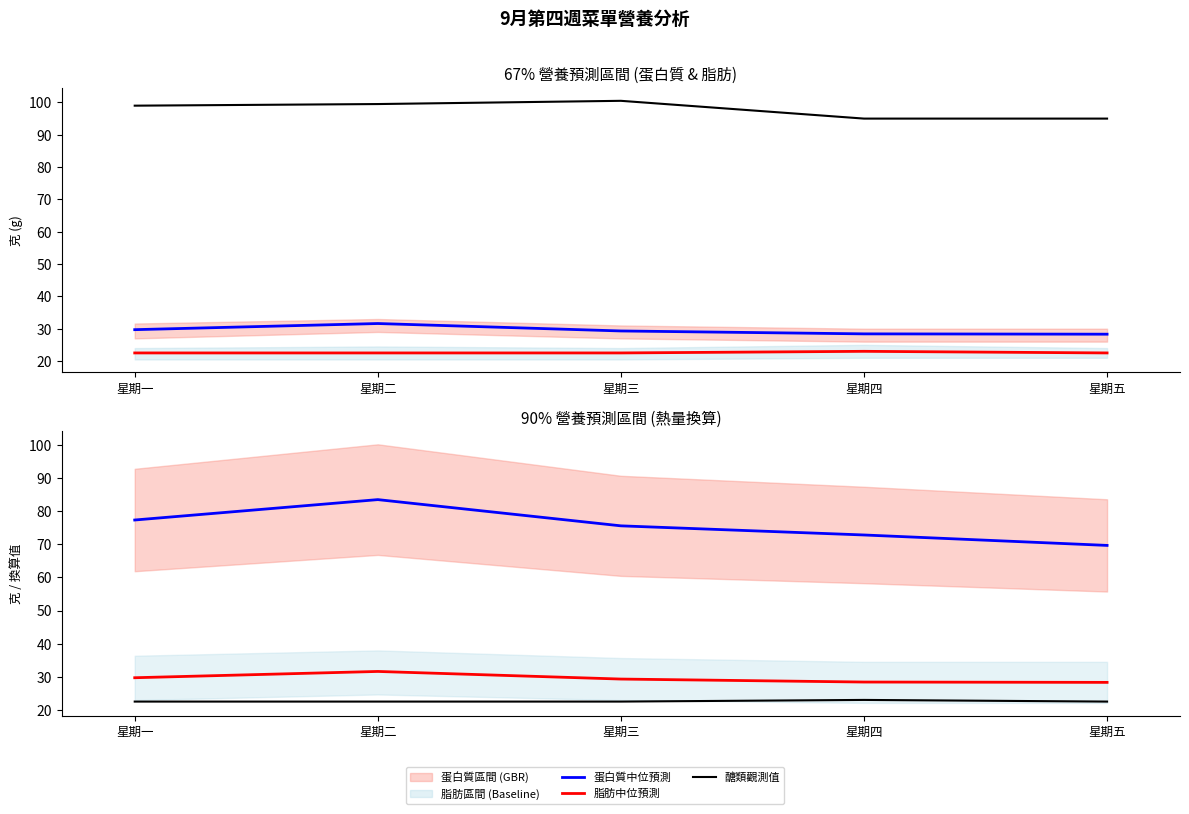

True or false: 脂肪觀測值 and 醣類觀測值 intersect in this chart.

False